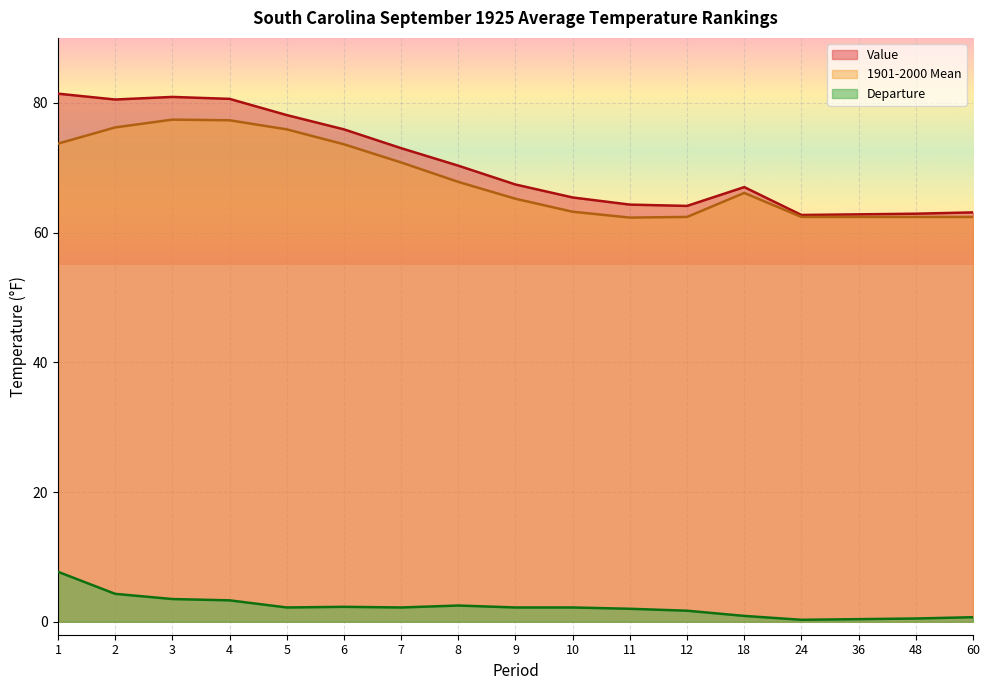

What is the minimum value shown in the chart?

0.3